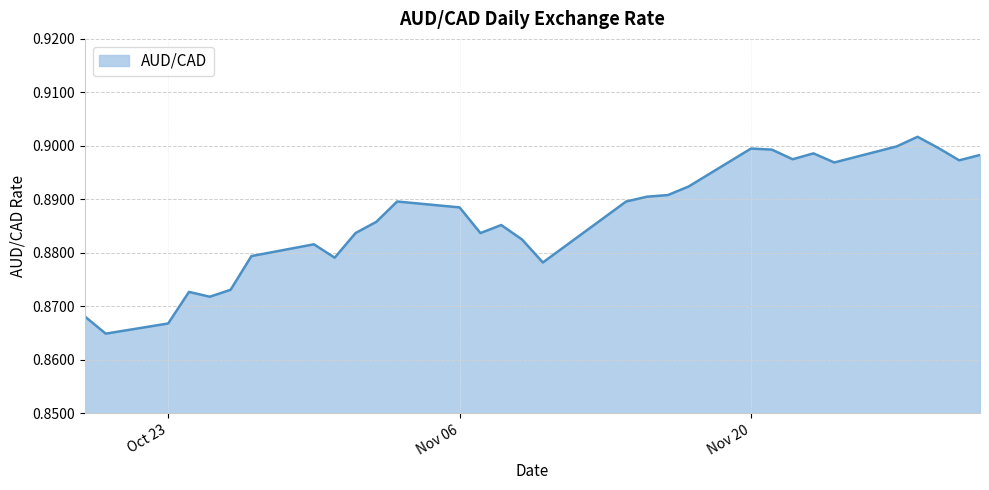

True or false: the data has more than 0 interior local peaks.

True